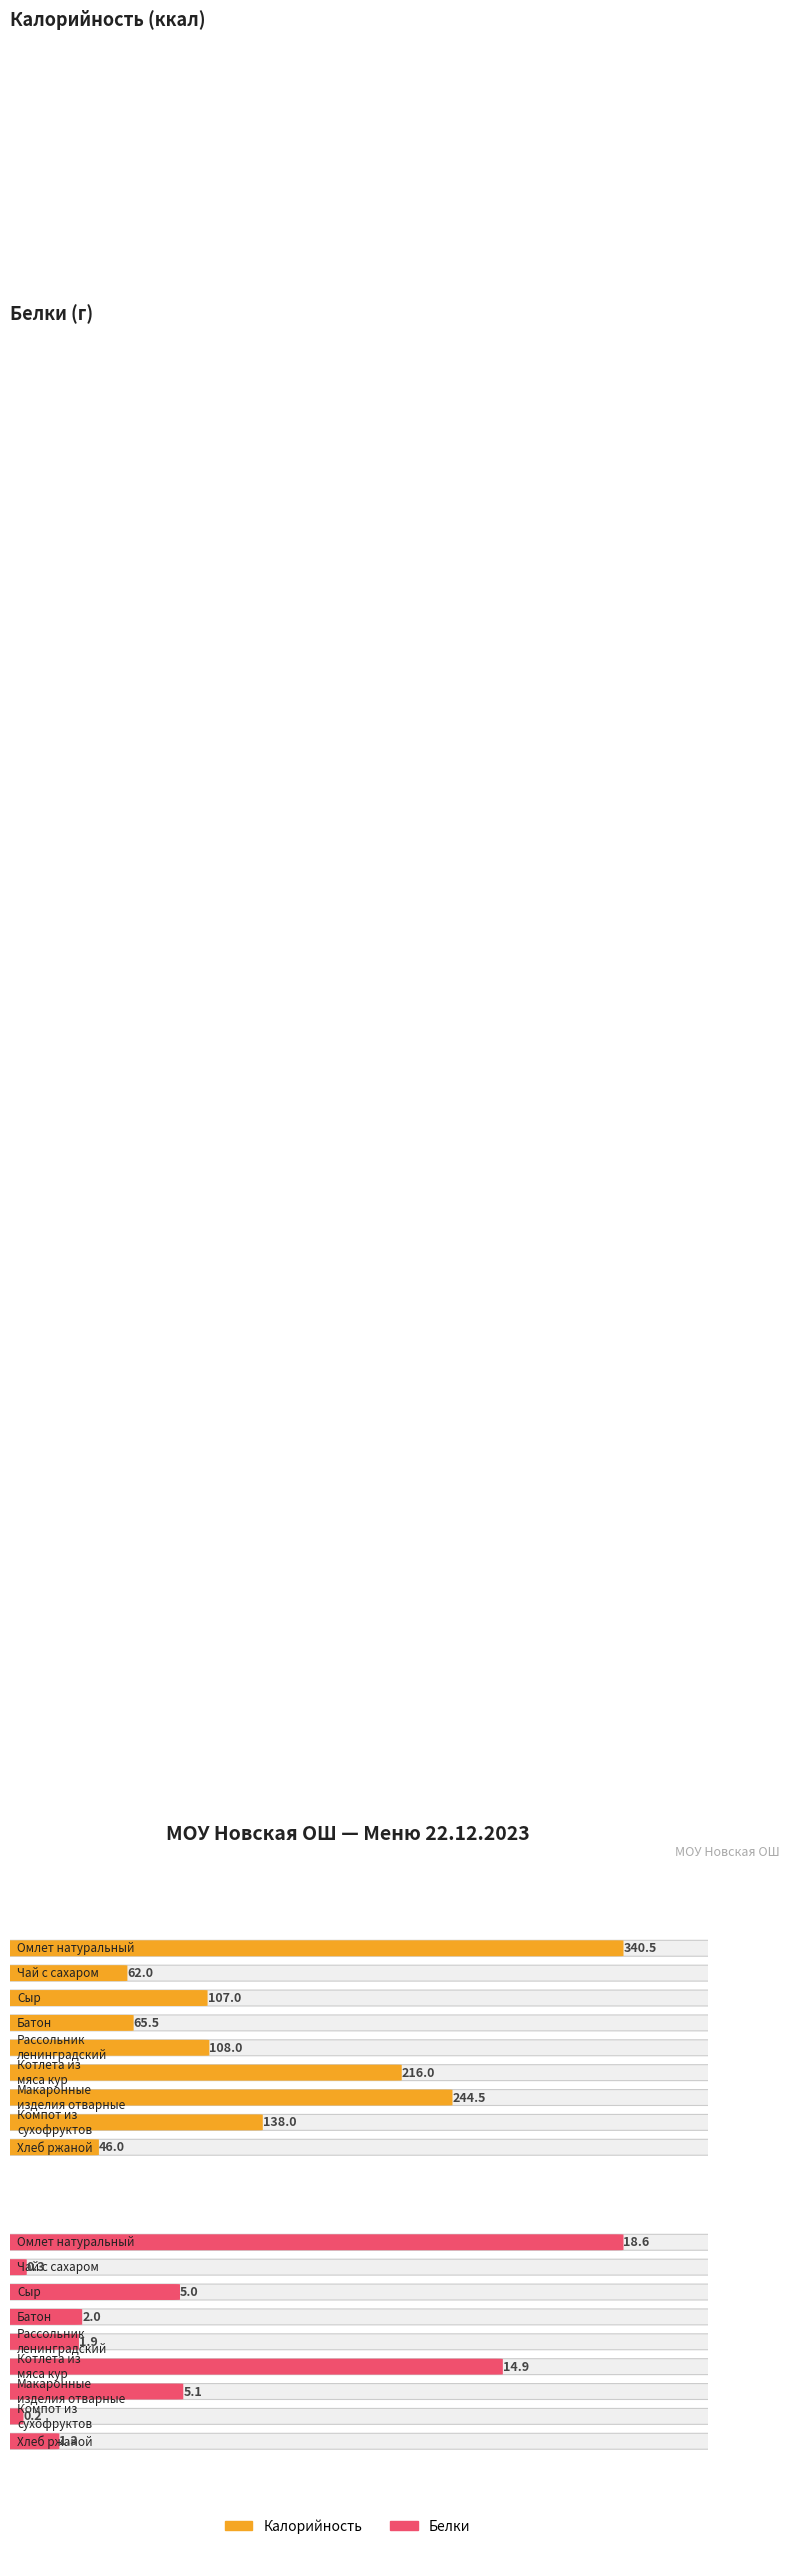

What value does the Калорийность series have at Сыр?

107.0